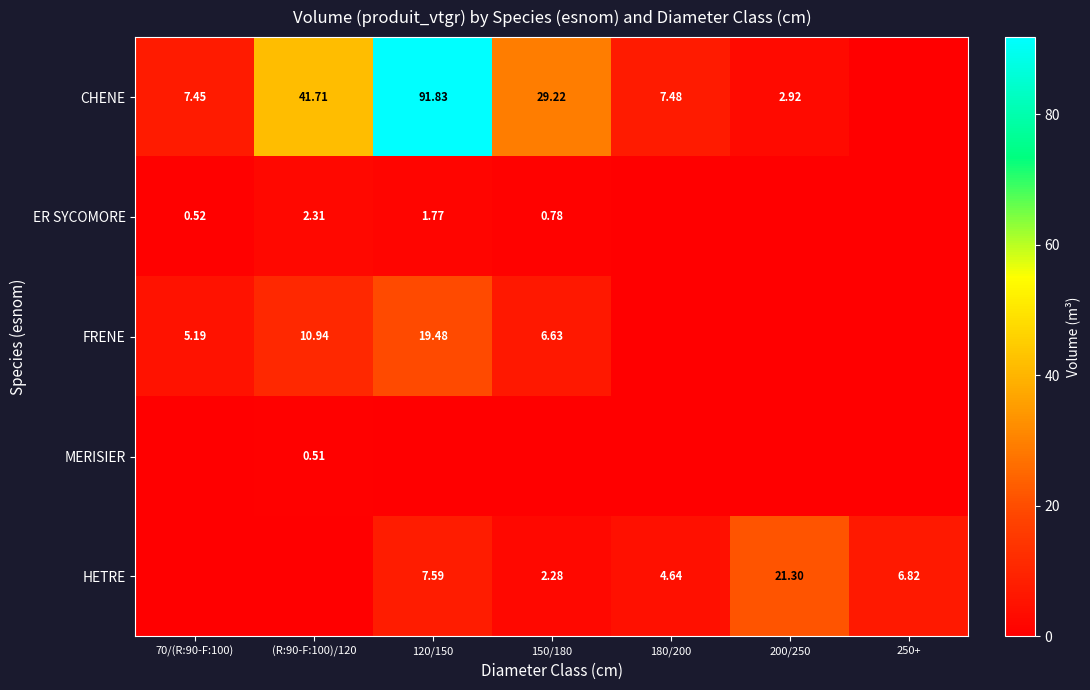

At which label does FRENE first exceed 5?

70/(R:90-F:100)